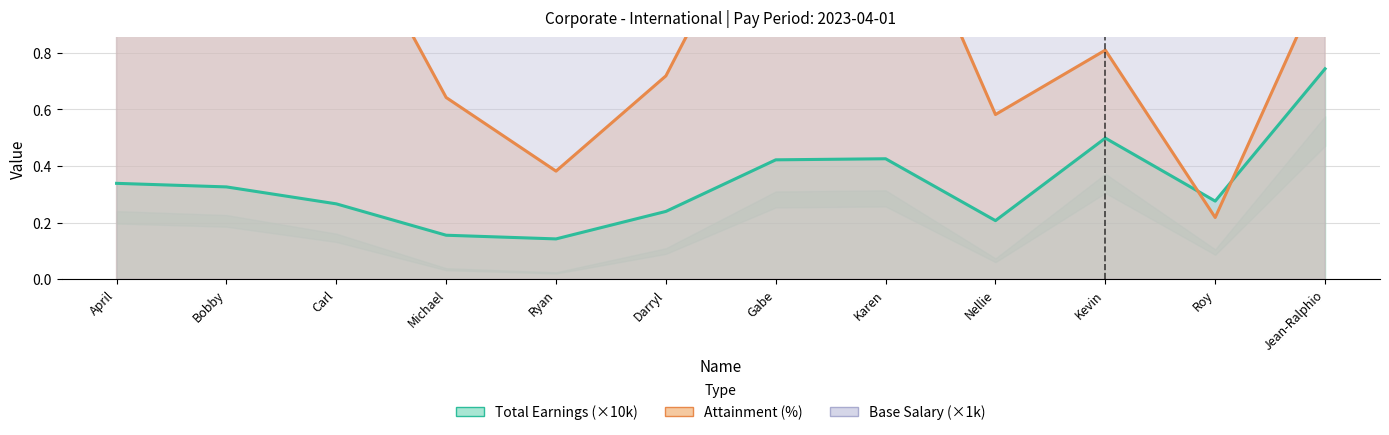

Where does the Attainment (%) series first go above 1?

April